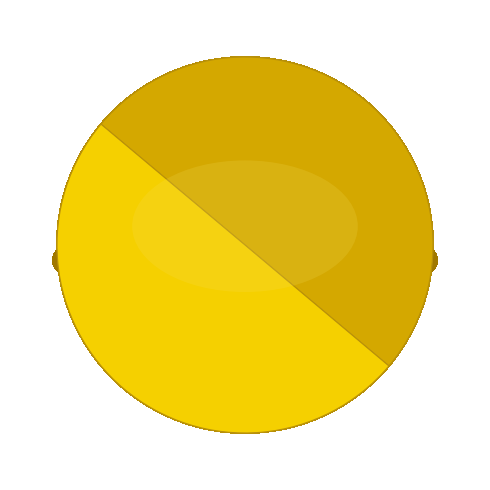

How many slices are in this pie chart?

2